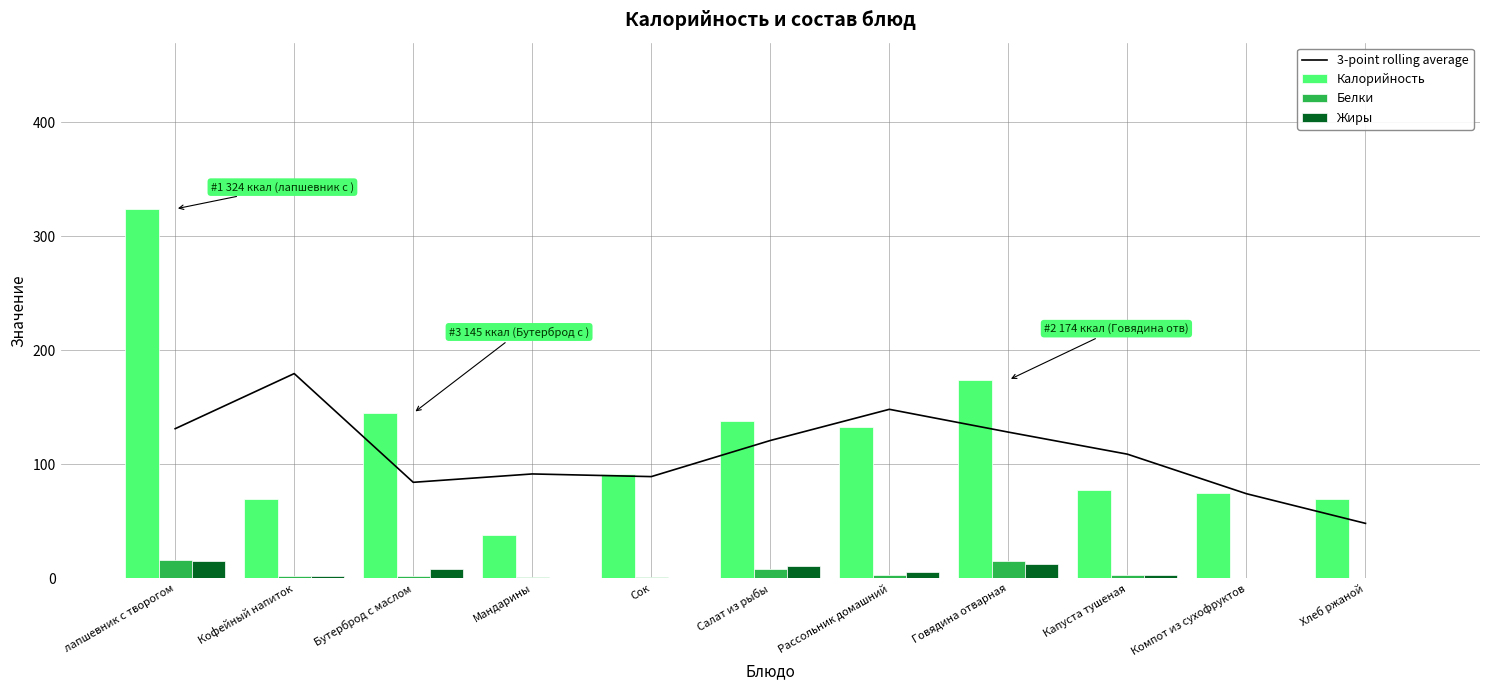

Which series has the widest spread of values?

Калорийность